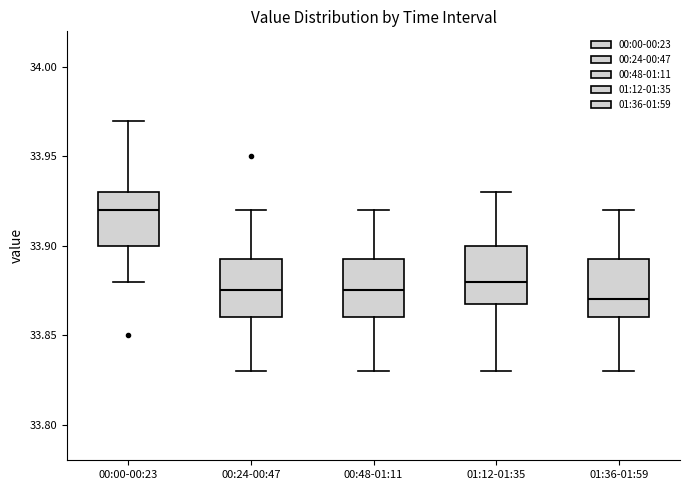

Where is the upper edge of the box for 01:36-01:59 on the y-axis? The values are not printed on the chart, so give them approximately, as read against the axis.

33.895